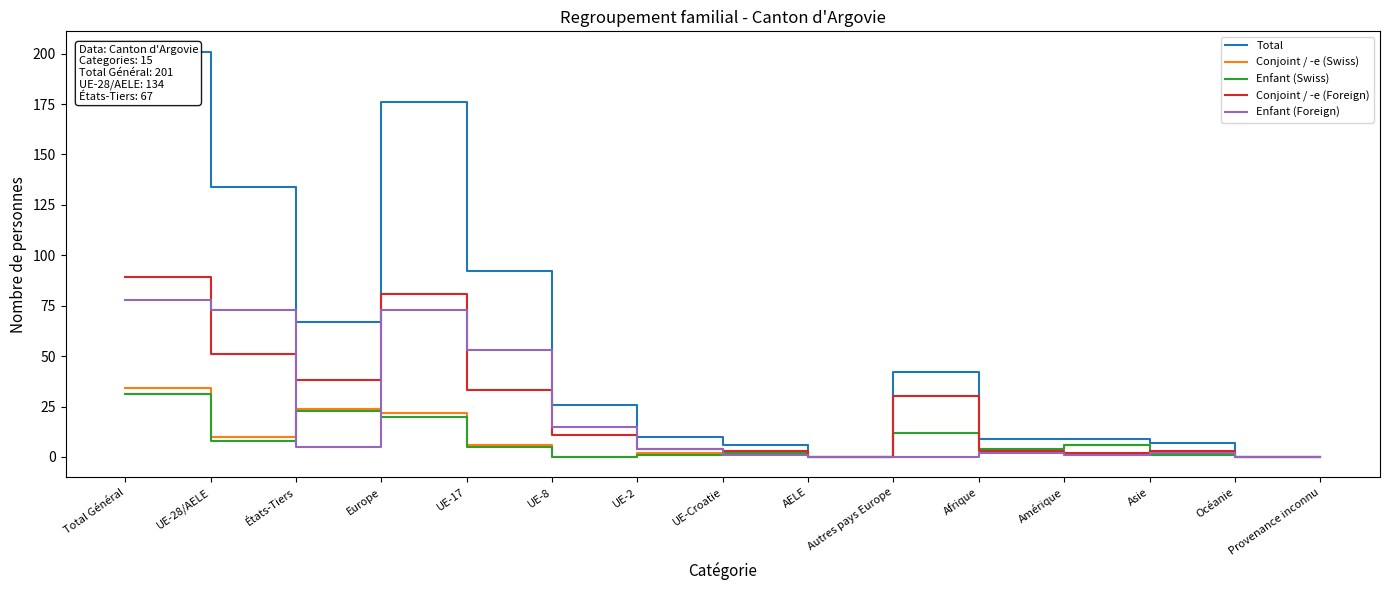

True or false: Total and Conjoint / -e (Foreign) cross at least once.

False